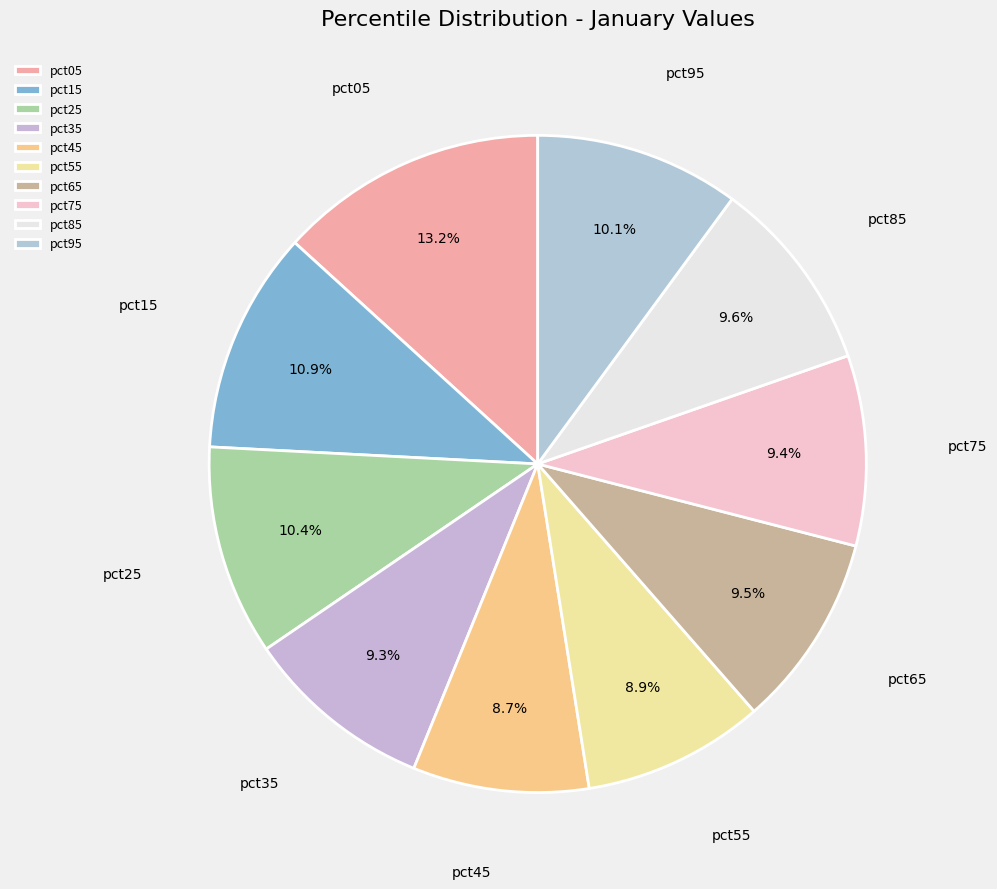

What is the largest slice in the pie chart?

pct05